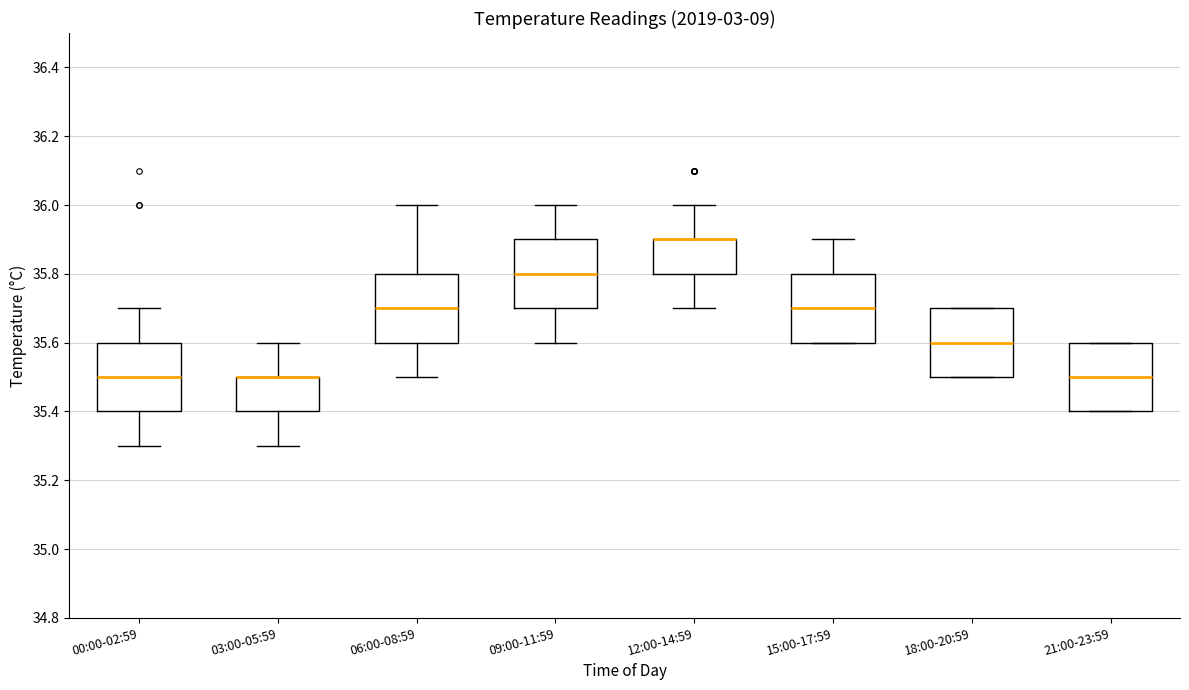

Where is the upper edge of the box for 18:00-20:59 on the y-axis? The values are not printed on the chart, so give them approximately, as read against the axis.

35.7